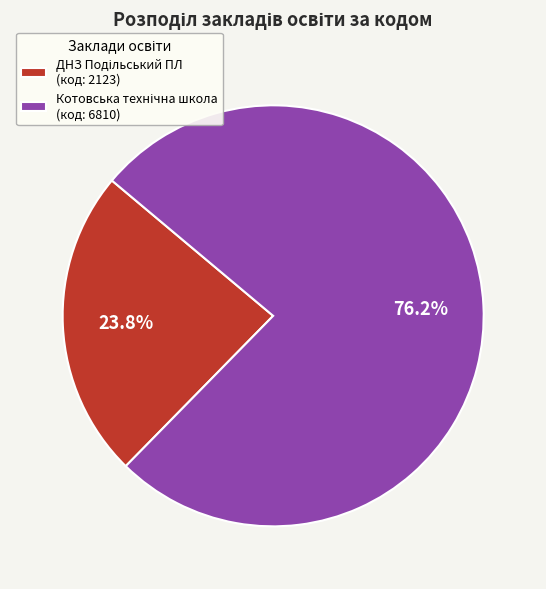

Is there a majority slice in this chart?

Yes